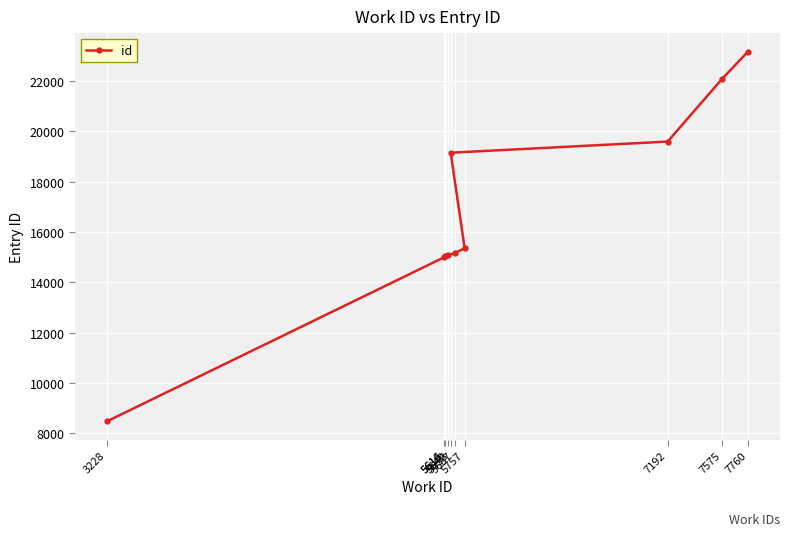

At which label does the data first exceed 15354?

5658